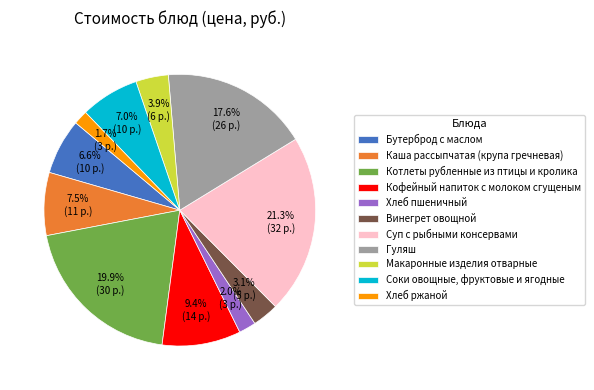

Does any single category account for the majority?

No